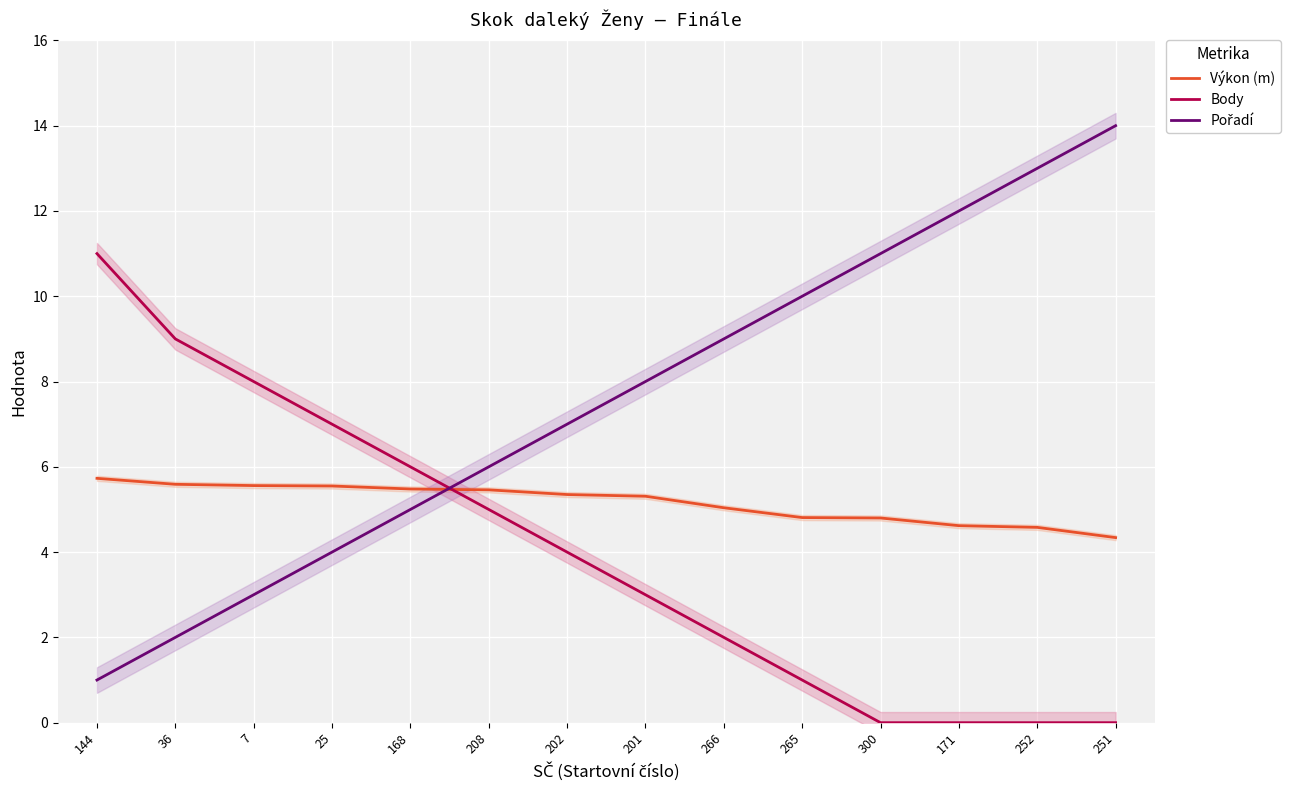

At how many categories does at least one series exceed 2?

14